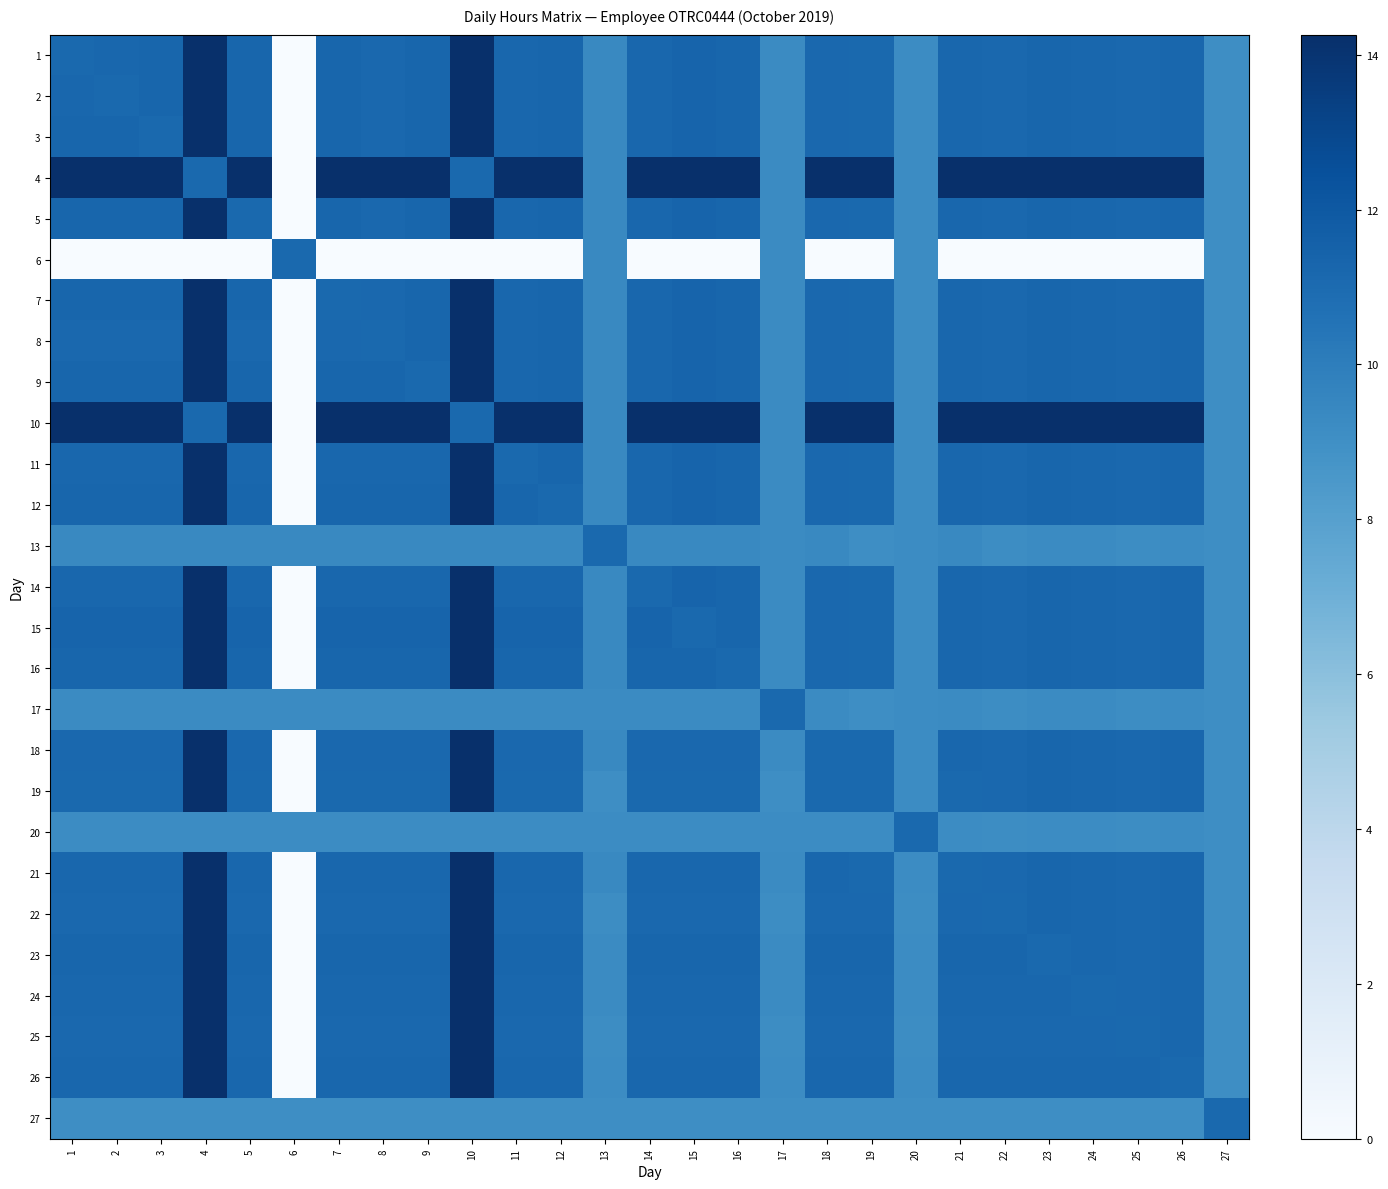

At 2, list the series in order from smallest to largest.

6, 27, 20, 17, 13, 2, 19, 25, 8, 18, 22, 1, 11, 14, 26, 21, 24, 7, 12, 23, 9, 16, 3, 5, 15, 4, 10